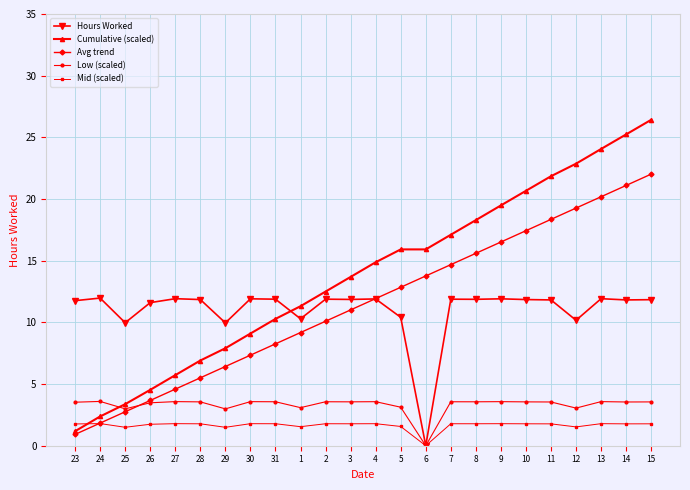

What is the difference between the second highest and minimum values in the Mid (scaled) series?

1.8